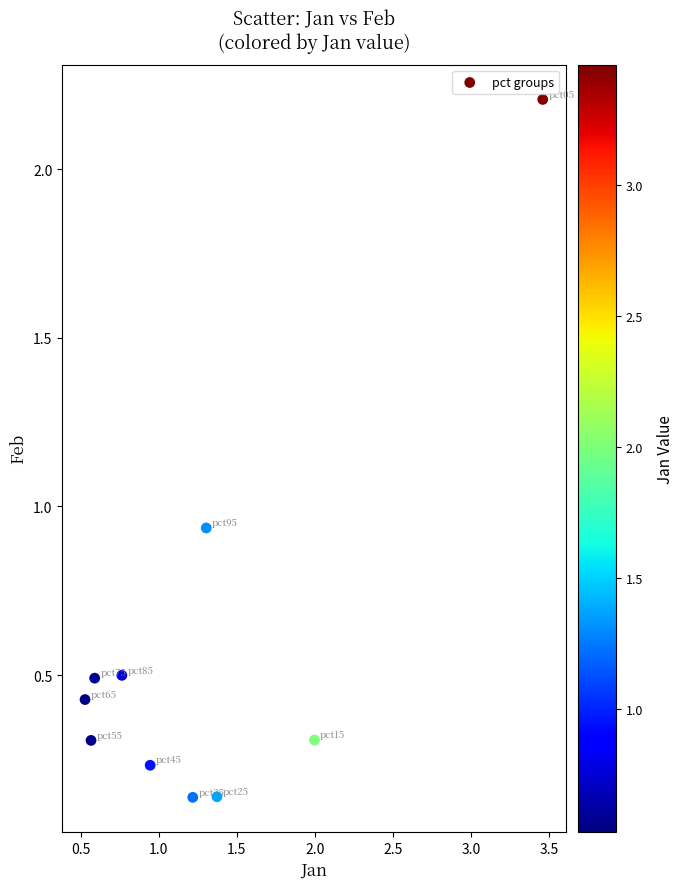

What is the average Y value?

0.6